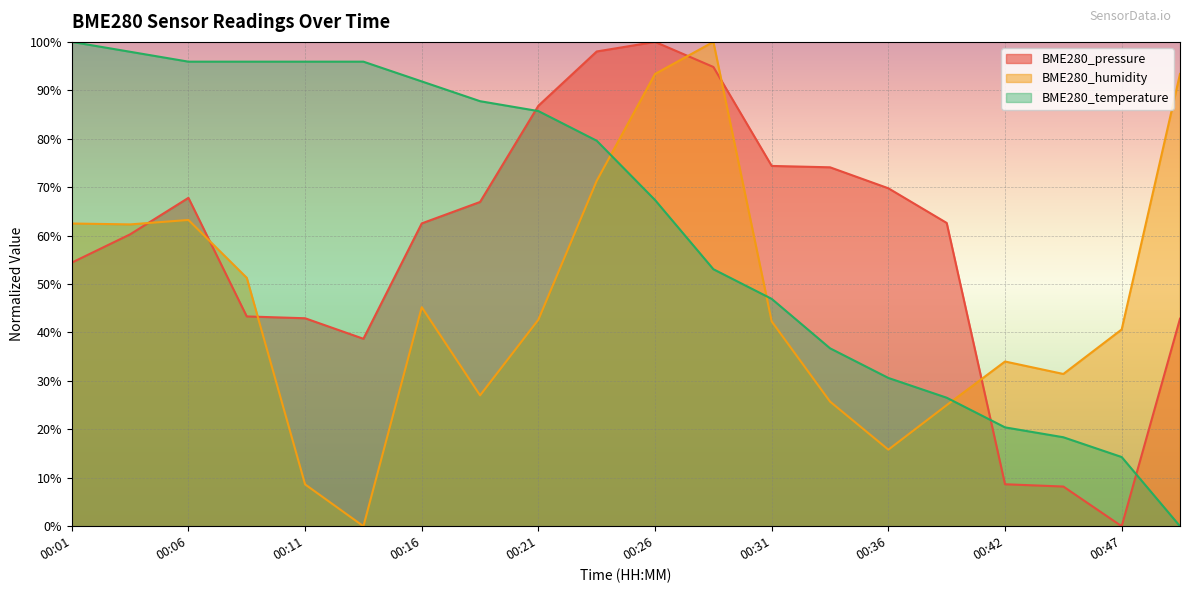

What is the value of the BME280_pressure point at the 16th from the left?

62.6